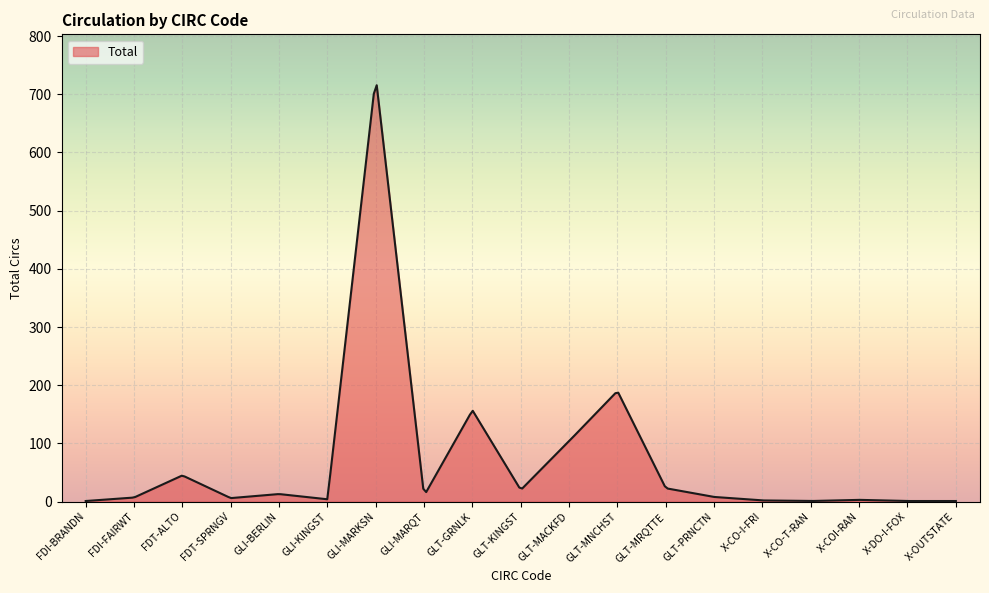

What is the maximum value shown in the chart?

715.6